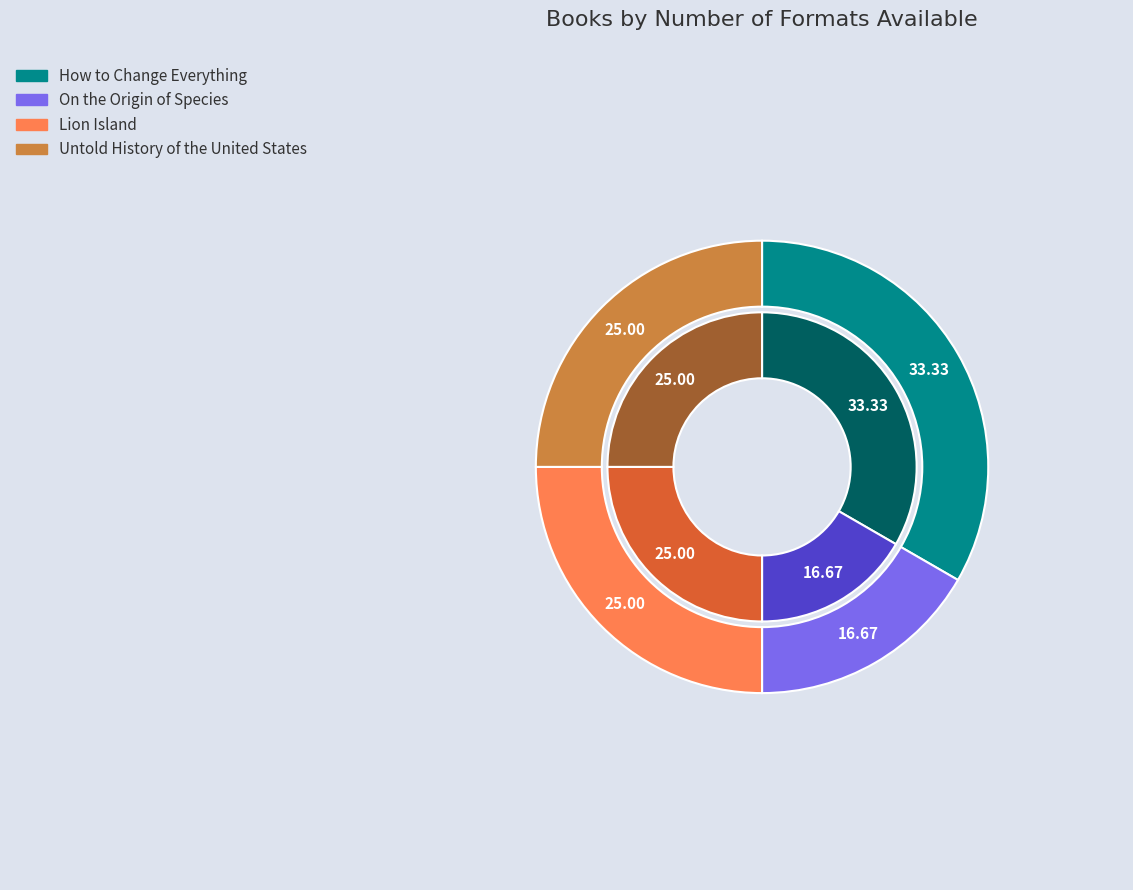

To the nearest percent, what portion does Untold History of the United States represent?

25%